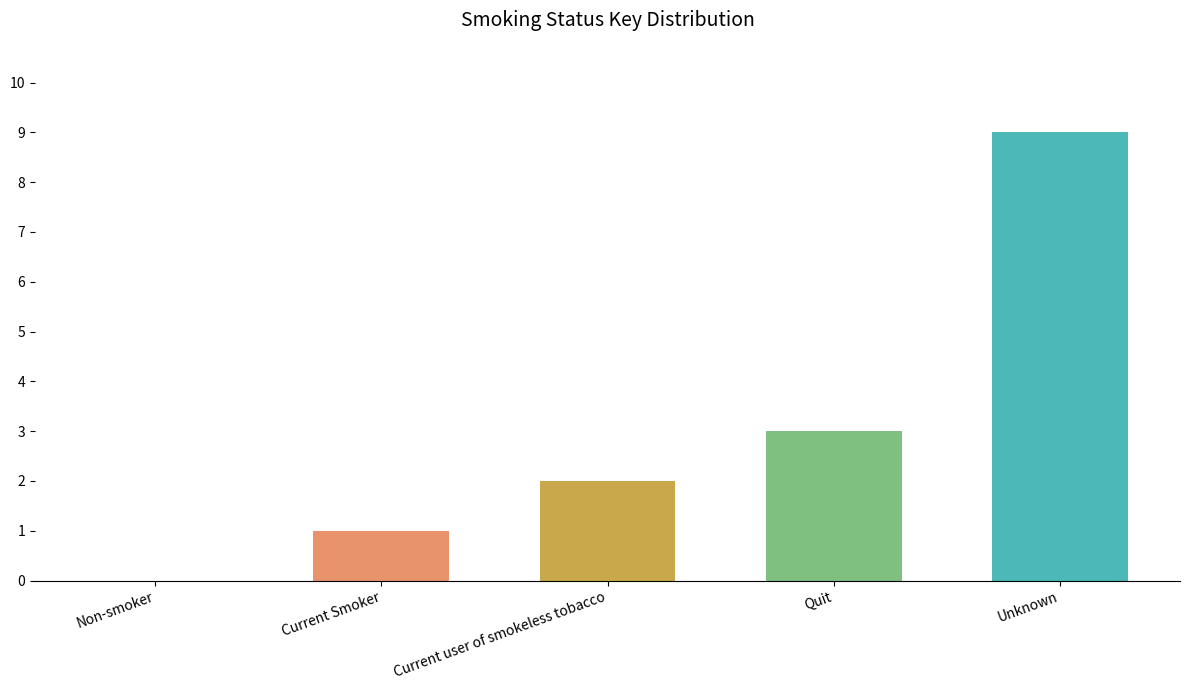

What is the ratio of the value at Current Smoker to the value at Quit?

0.3